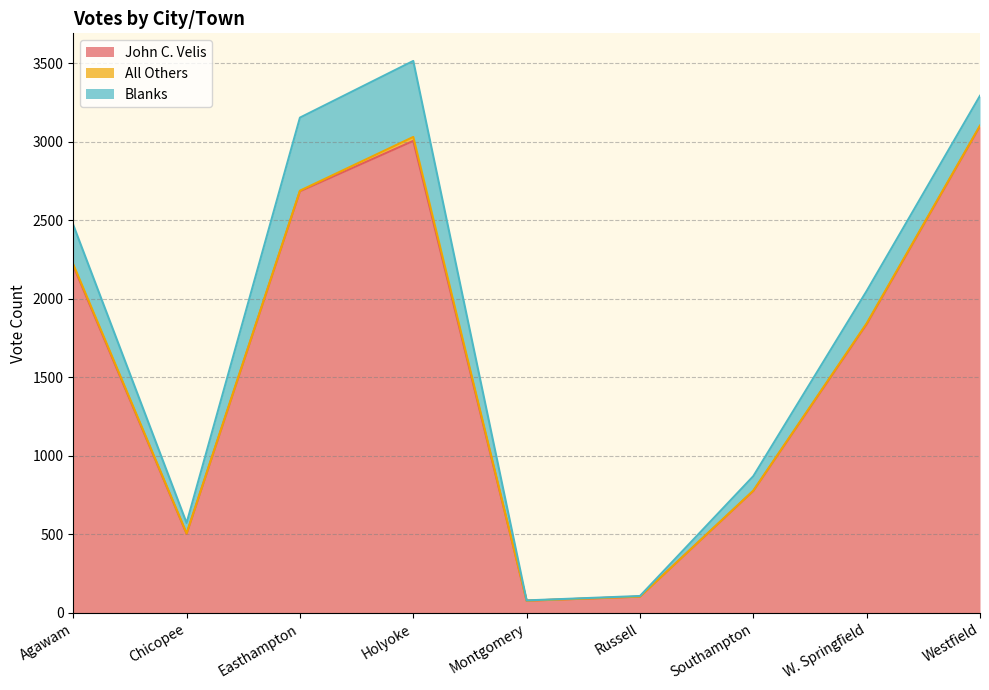

Which label corresponds to the largest value in the chart?

Westfield